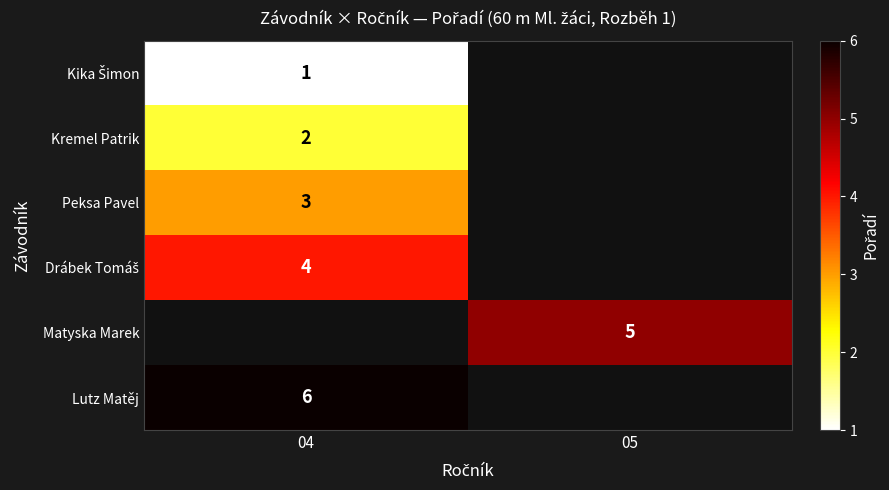

What is the difference between the highest and lowest values at 04?

5.0